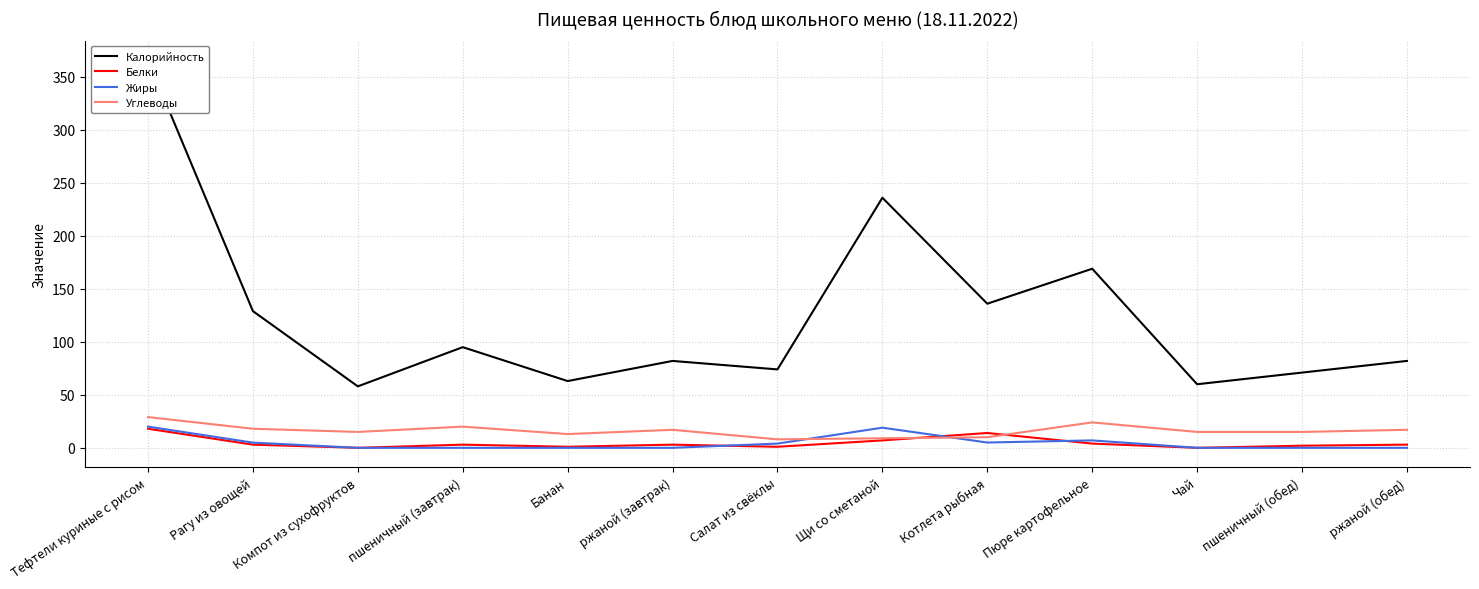

At which category does Углеводы reach its first local valley?

Компот из сухофруктов